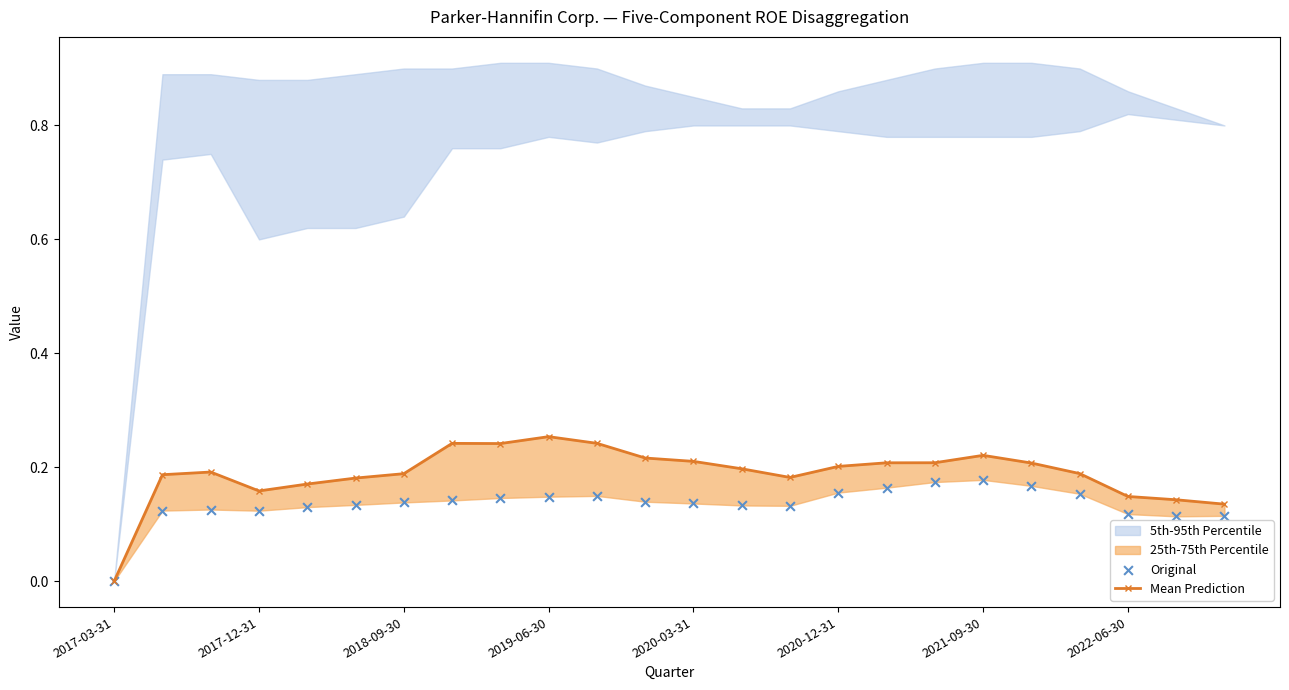

Which series has the largest total across all categories?

Mean Prediction